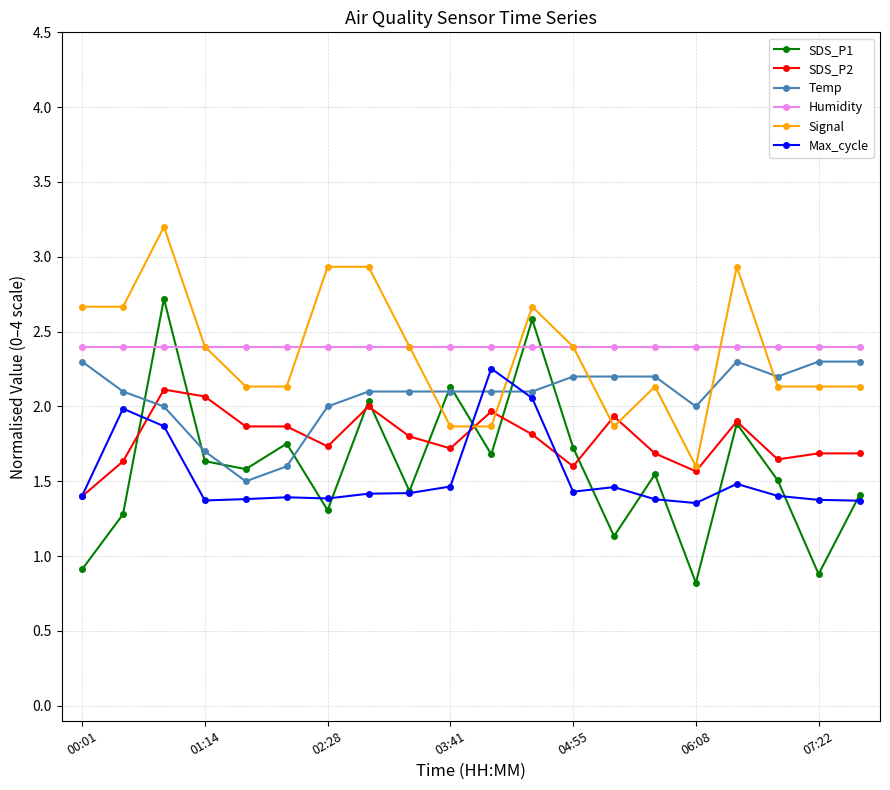

What are all the series names shown in the legend?

SDS_P1, SDS_P2, Temp, Humidity, Signal, Max_cycle